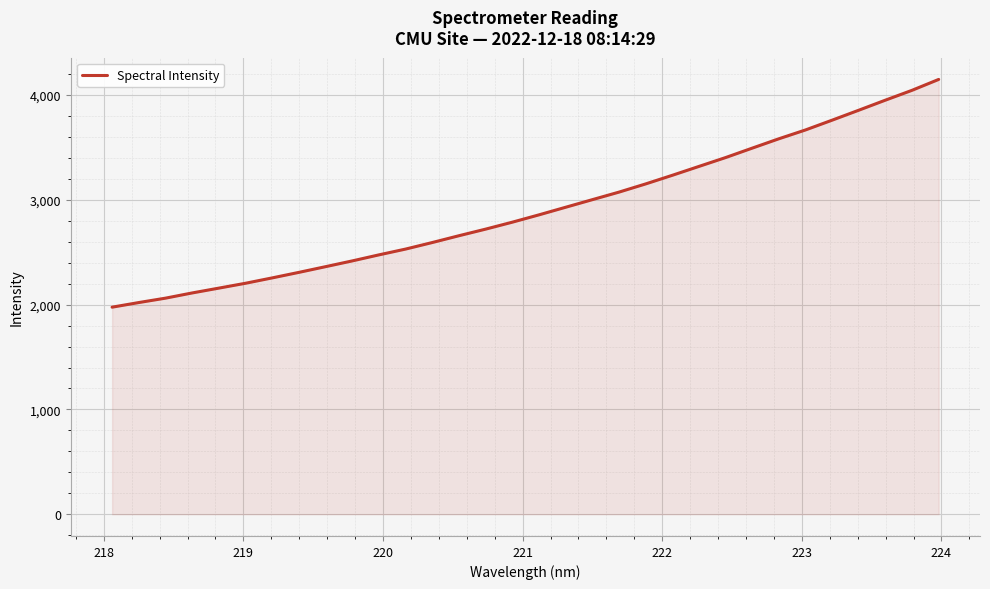

What is the greatest value displayed?

4148.7